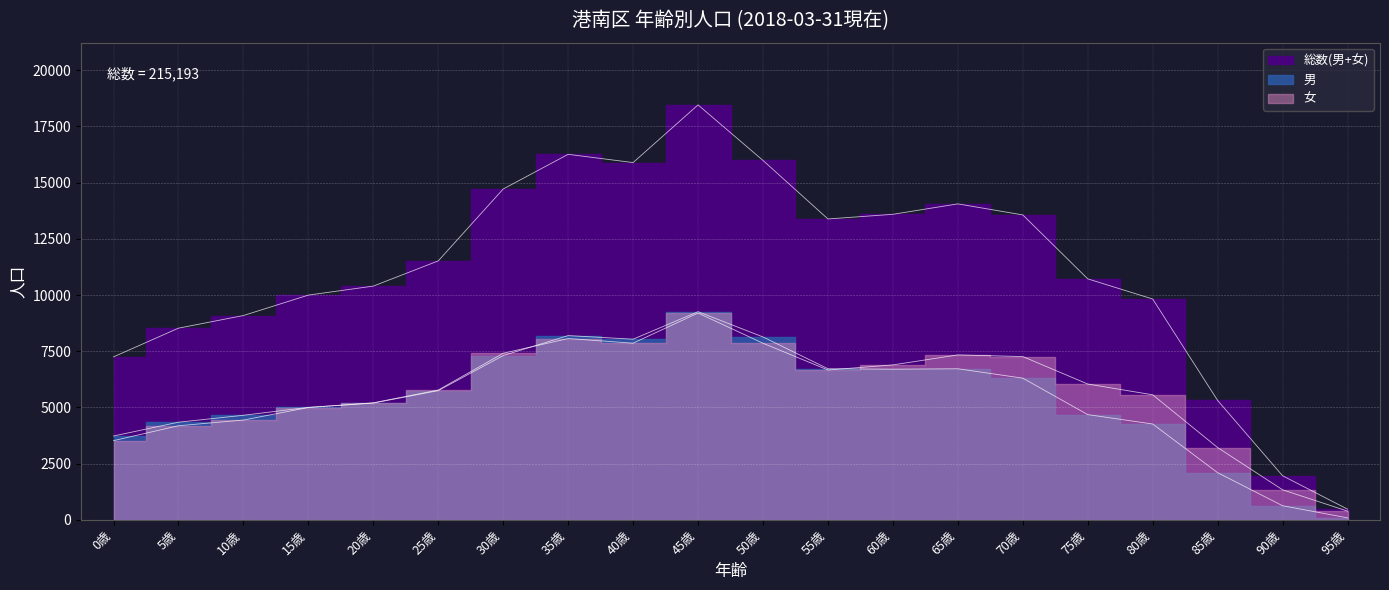

What are all the series names shown in the legend?

総数(男+女), 男, 女